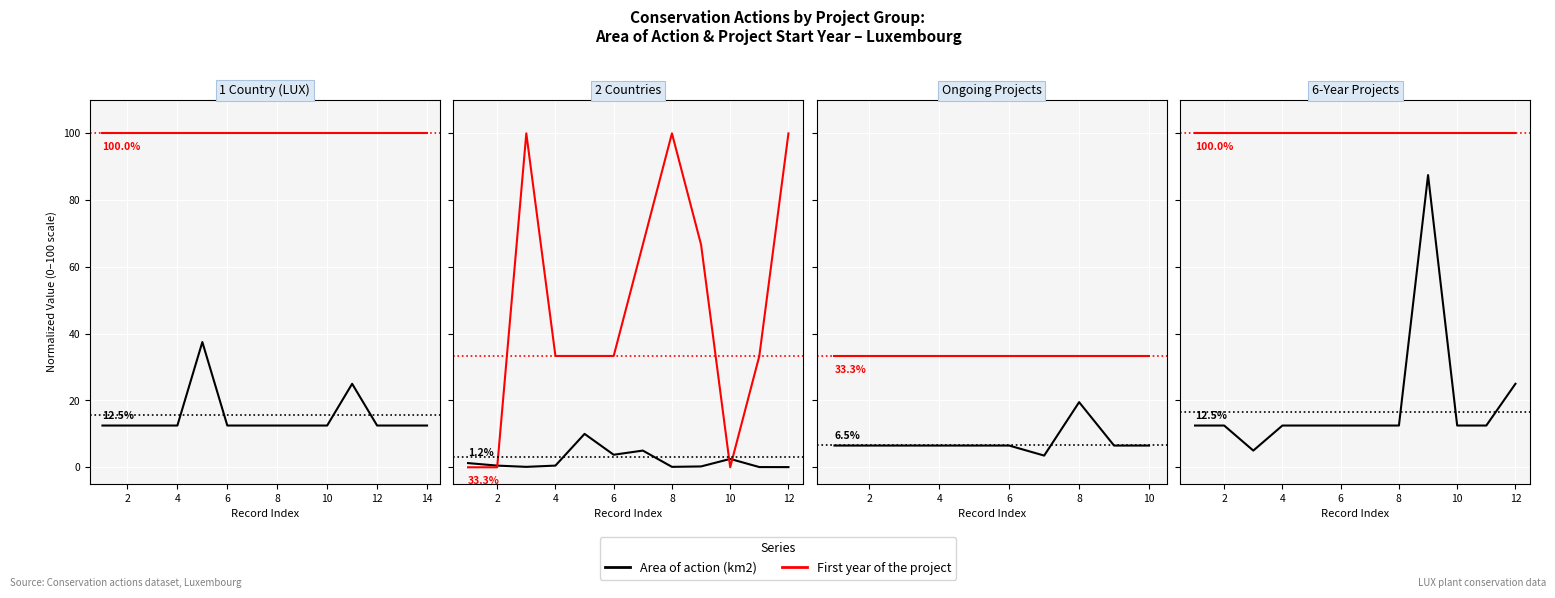

Which series has the largest range (max minus min)?

Area of action (km2)